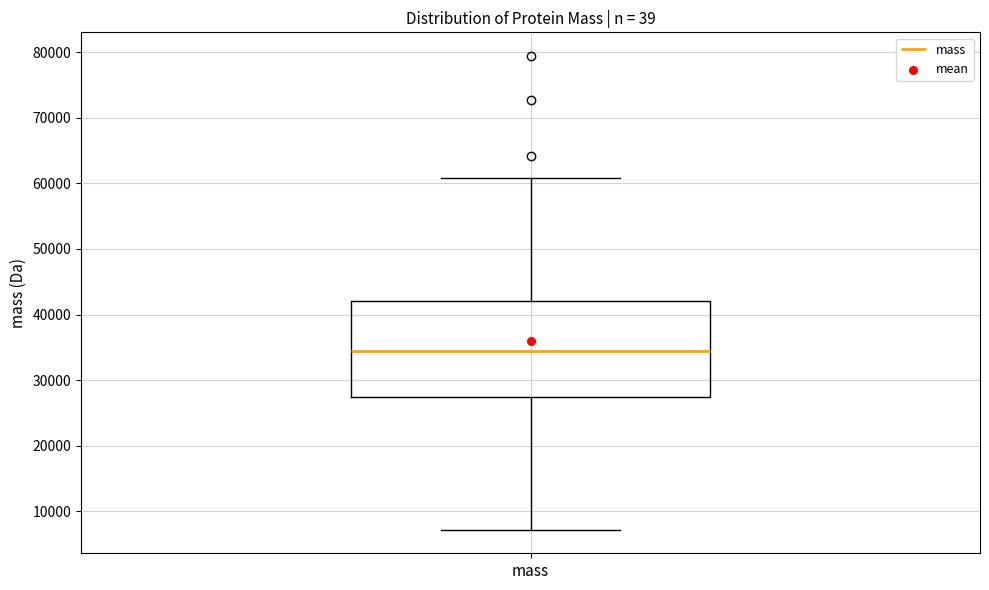

Where does the median line of the box for mass sit on the y-axis? The values are not printed on the chart, so give them approximately, as read against the axis.

34000